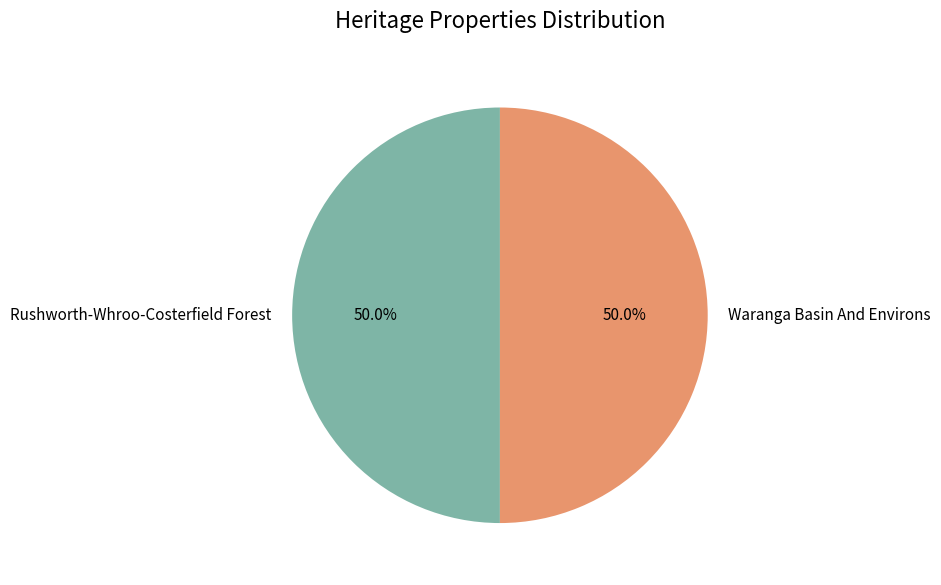

Count the number of slices in the pie.

2